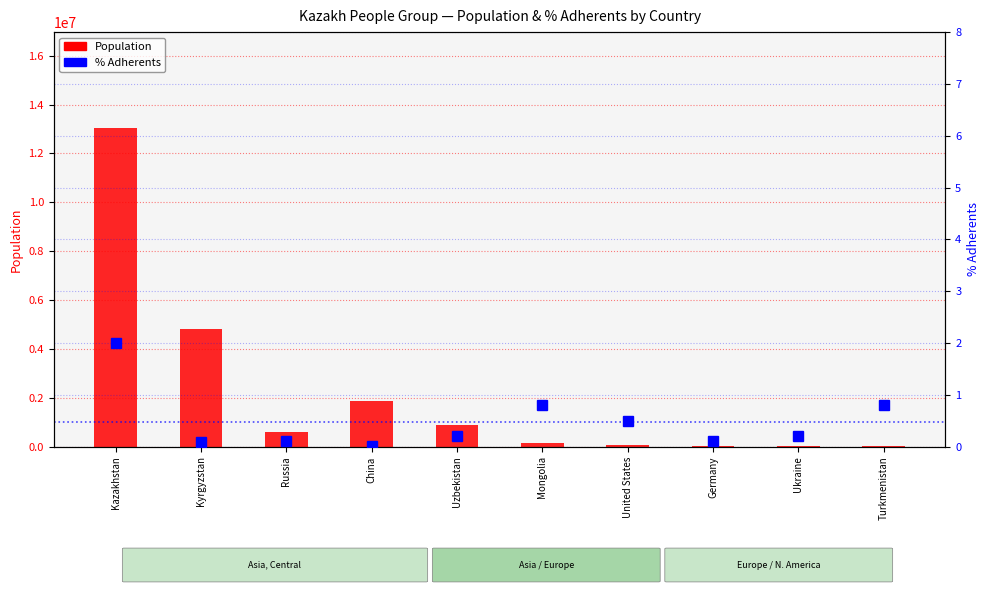

List the series in order of their overall mean, lowest first.

% Adherents, Population